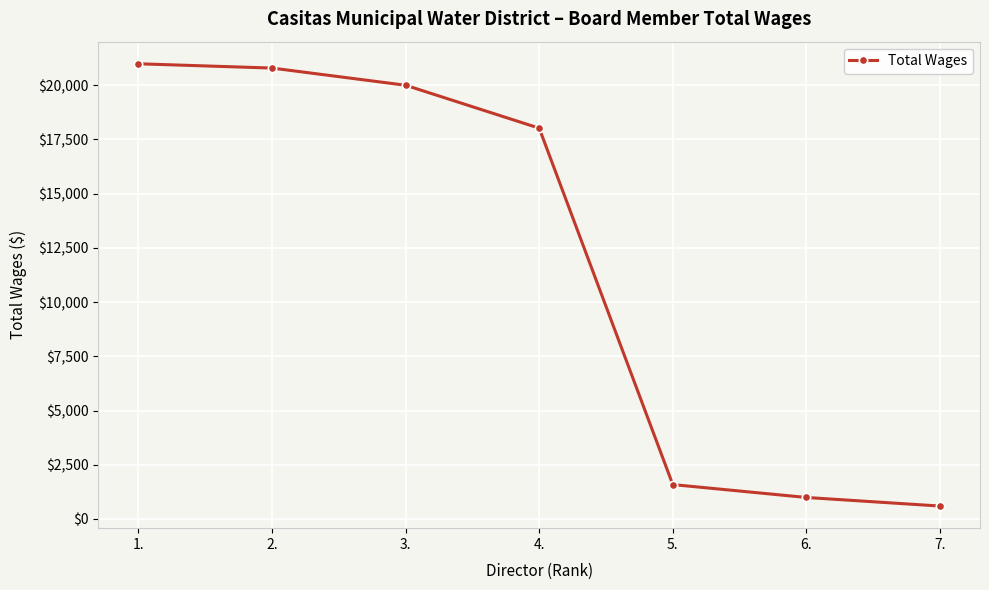

Does the chart display data point markers on the line(s)?

Yes